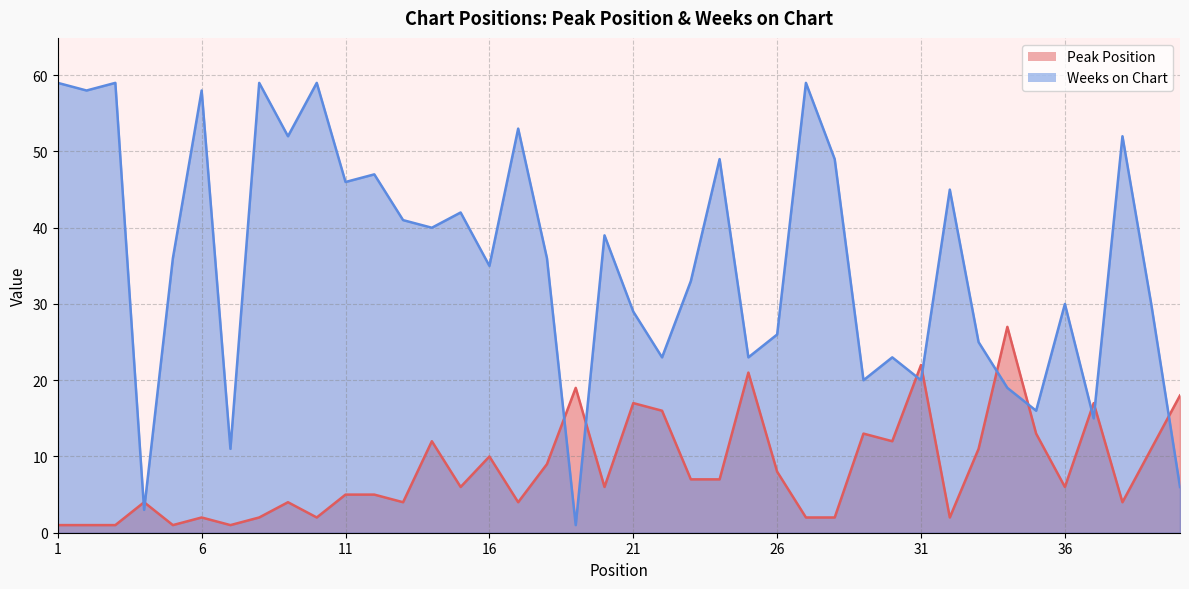

How many interior local peaks does the Peak Position series have?

12